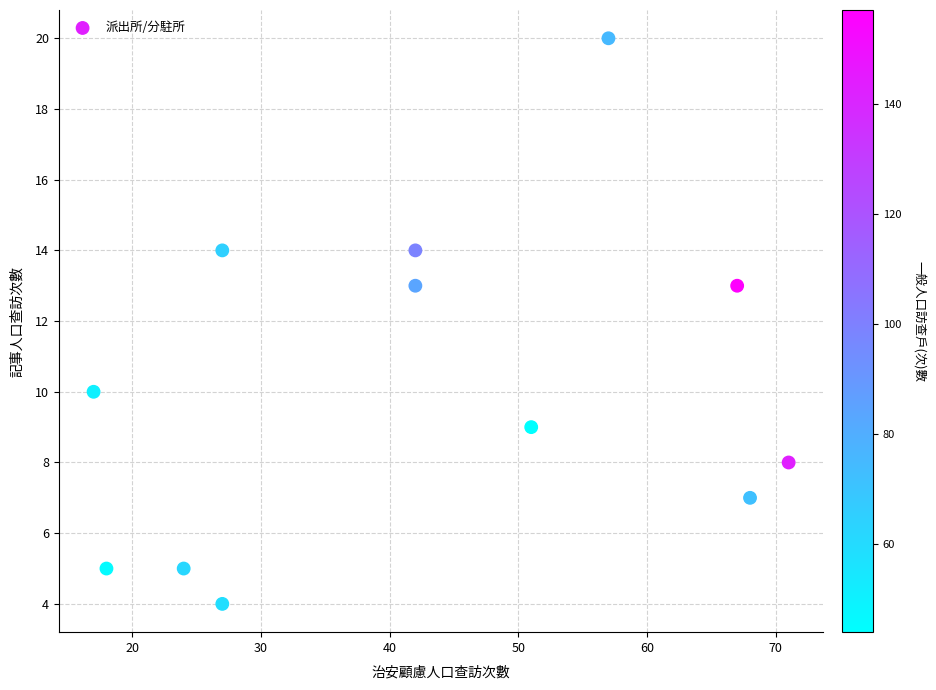

What is the average Y value?

10